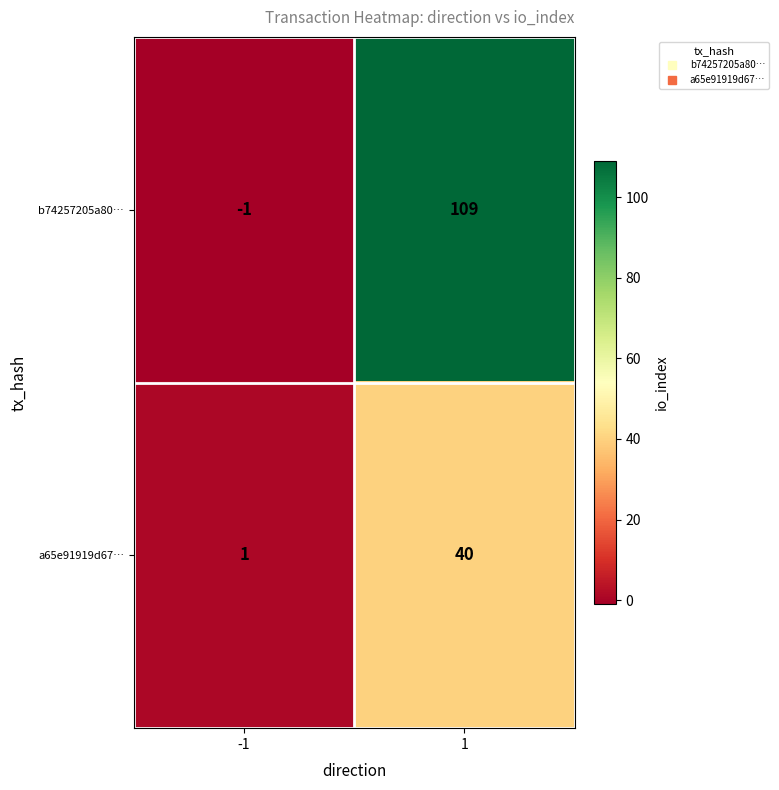

Reading left to right, extract all data points from this chart.

b74257205a80…: -1	109
a65e91919d67…: 1	40